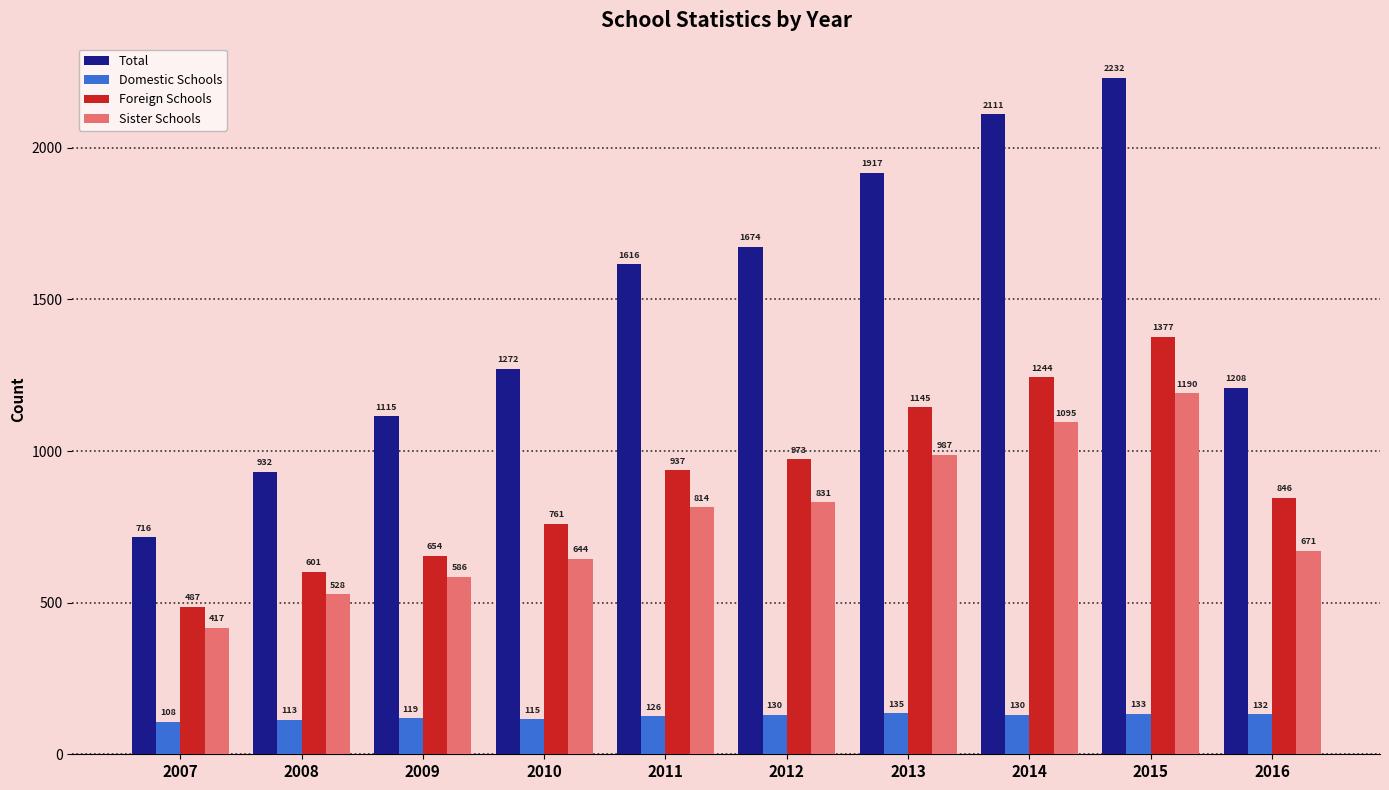

The Domestic Schools series shows 207 at 2014. True or false?

False